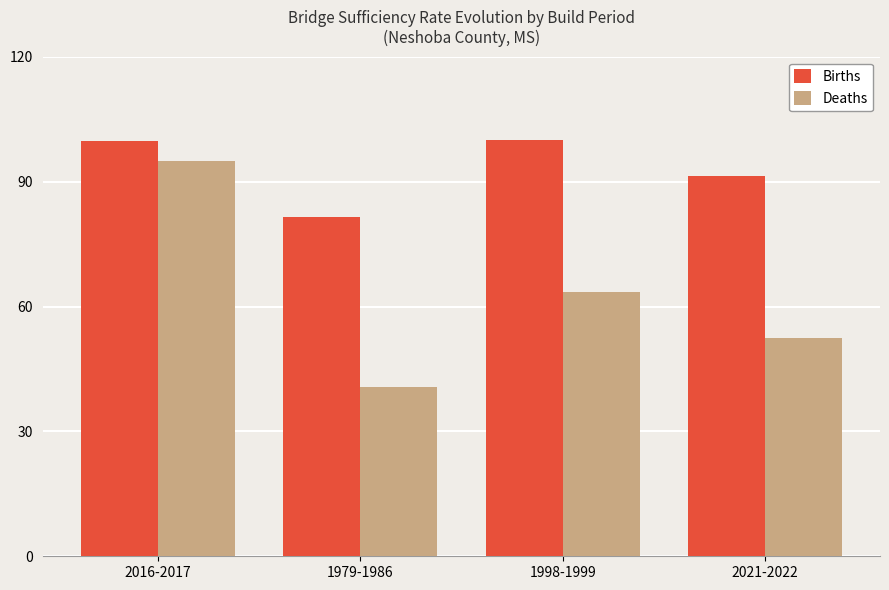

Rank the series by their average value, from lowest to highest.

Deaths, Births